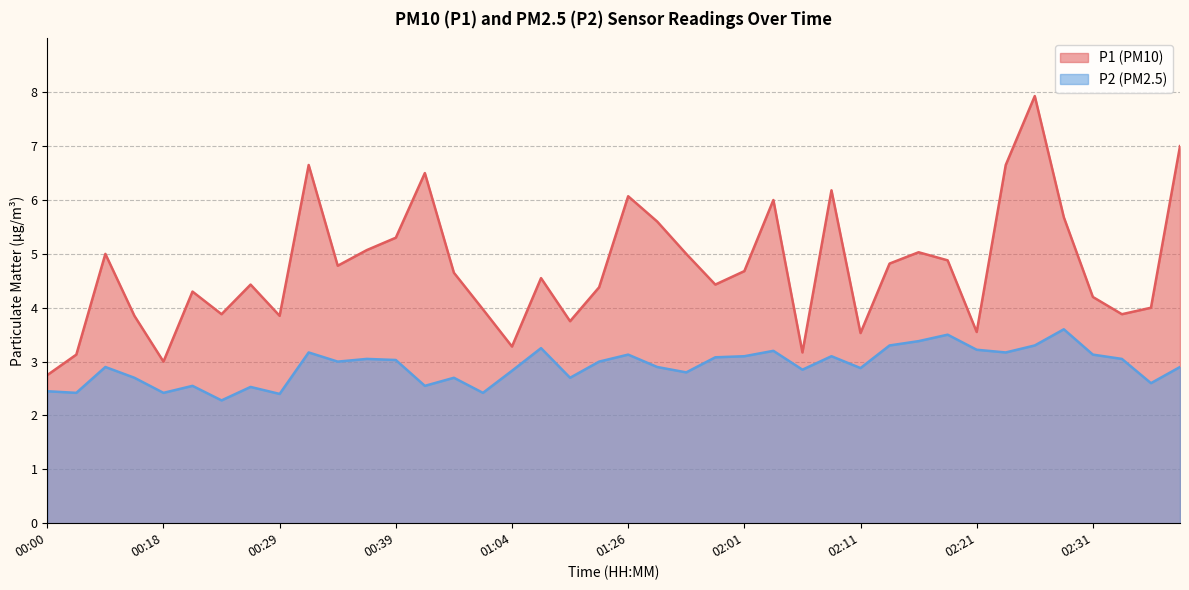

Reading left to right, transcribe all the data shown in this chart.

P1: 2.8	3.1	5.0	3.9	3.0	4.3	3.9	4.4	3.9	6.7	4.8	5.1	5.3	6.5	4.7	4.0	3.3	4.5	3.8	4.4	6.1	5.6	5.0	4.4	4.7	6.0	3.2	6.2	3.5	4.8	5.0	4.9	3.5	6.7	7.9	5.7	4.2	3.9	4.0	7.0
P2: 2.5	2.4	2.9	2.7	2.4	2.5	2.3	2.5	2.4	3.2	3.0	3.0	3.0	2.5	2.7	2.4	2.8	3.2	2.7	3.0	3.1	2.9	2.8	3.1	3.1	3.2	2.9	3.1	2.9	3.3	3.4	3.5	3.2	3.2	3.3	3.6	3.1	3.0	2.6	2.9